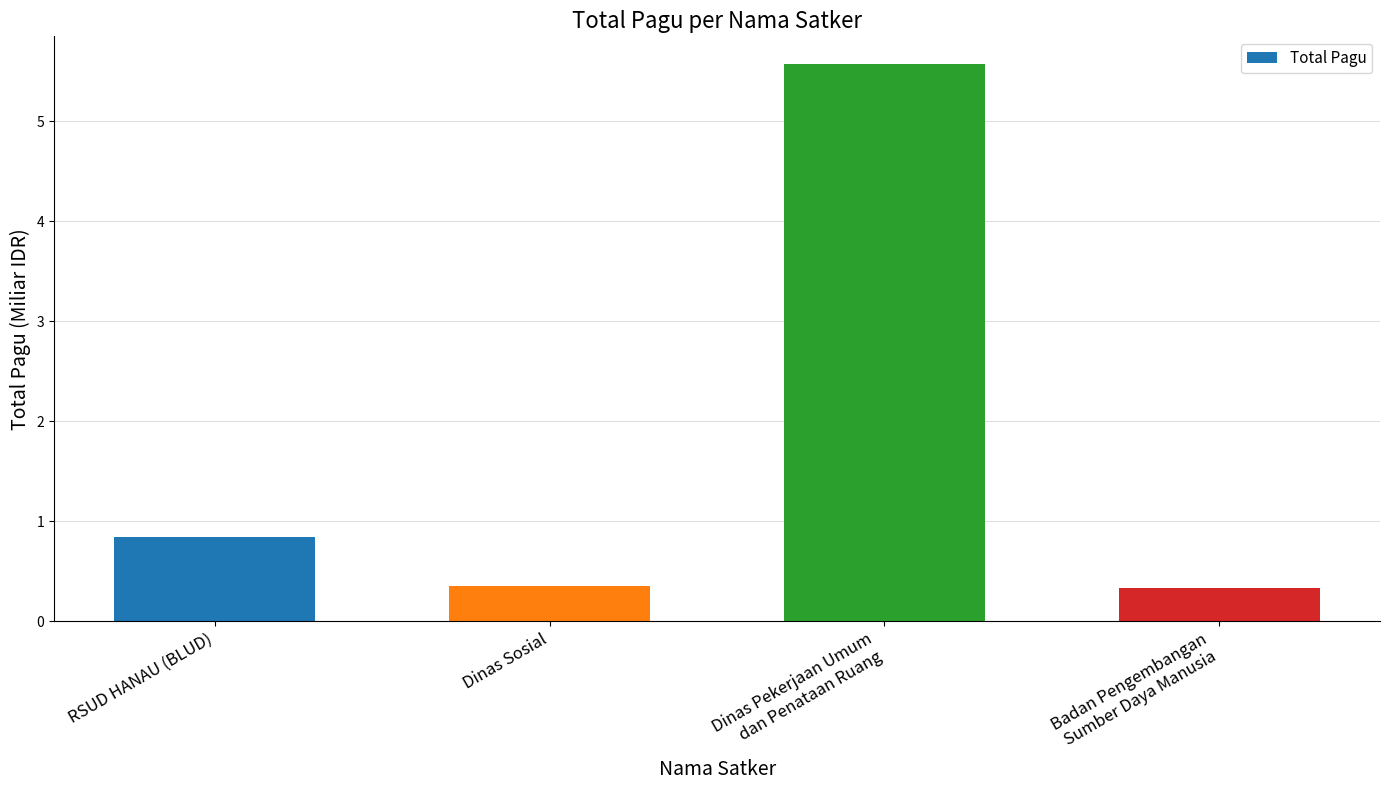

Read the value at Dinas Sosial.

0.4